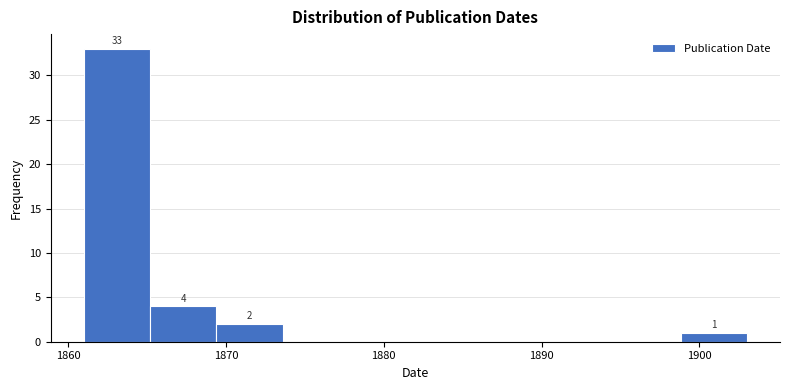

Which range on the x-axis has the tallest bar?

1861.0 to 1865.2